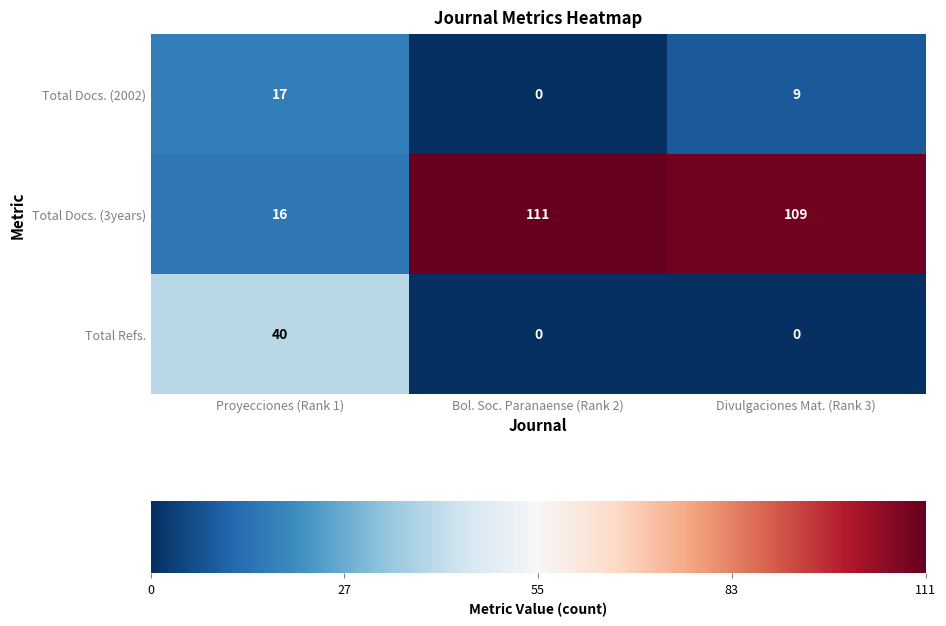

List the series in order of their peak value, lowest first.

Total Docs. (2002), Total Refs., Total Docs. (3years)